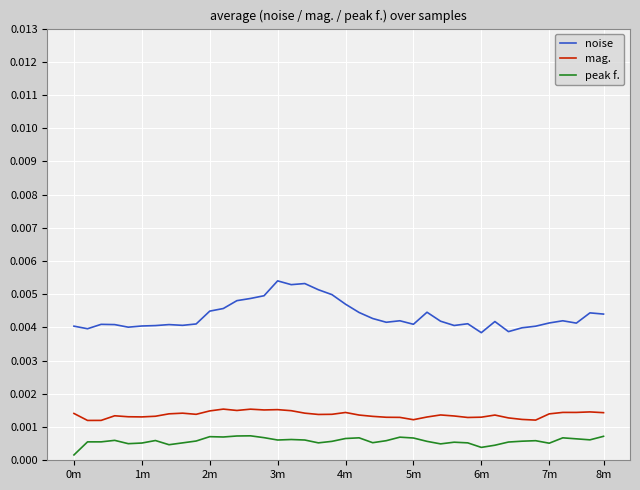

True or false: peak f. and mag. cross at least once.

False